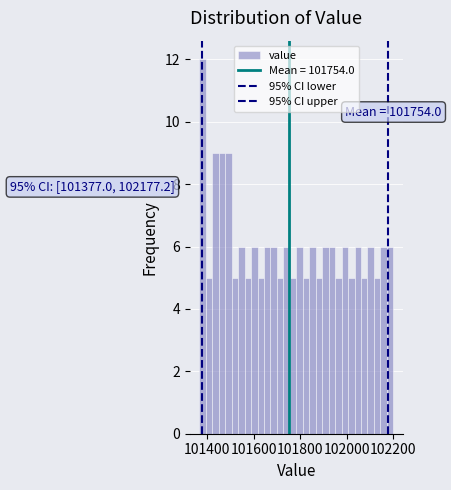

Around what value on the x-axis is the tallest bar? Give the approximate position of its centre, as read against the axis.

101380